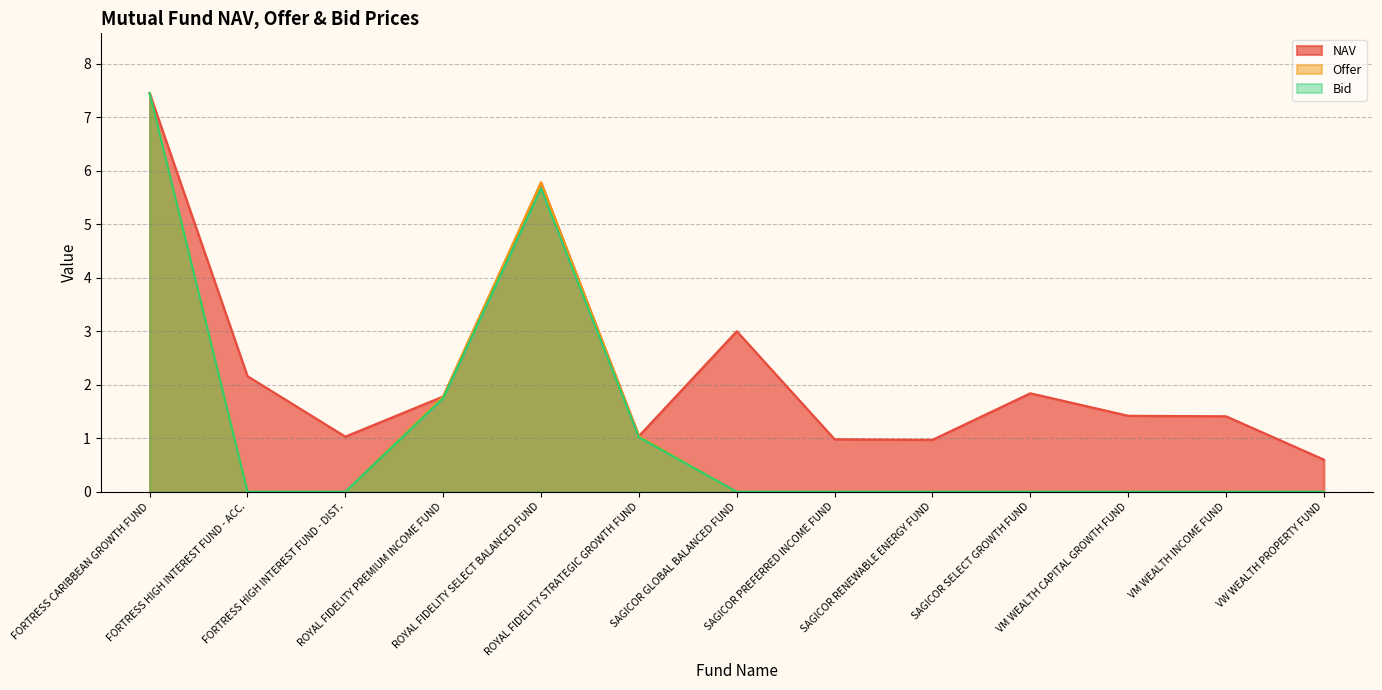

Which has a higher value, VM WEALTH CAPITAL GROWTH FUND or FORTRESS HIGH INTEREST FUND - DIST.?

VM WEALTH CAPITAL GROWTH FUND